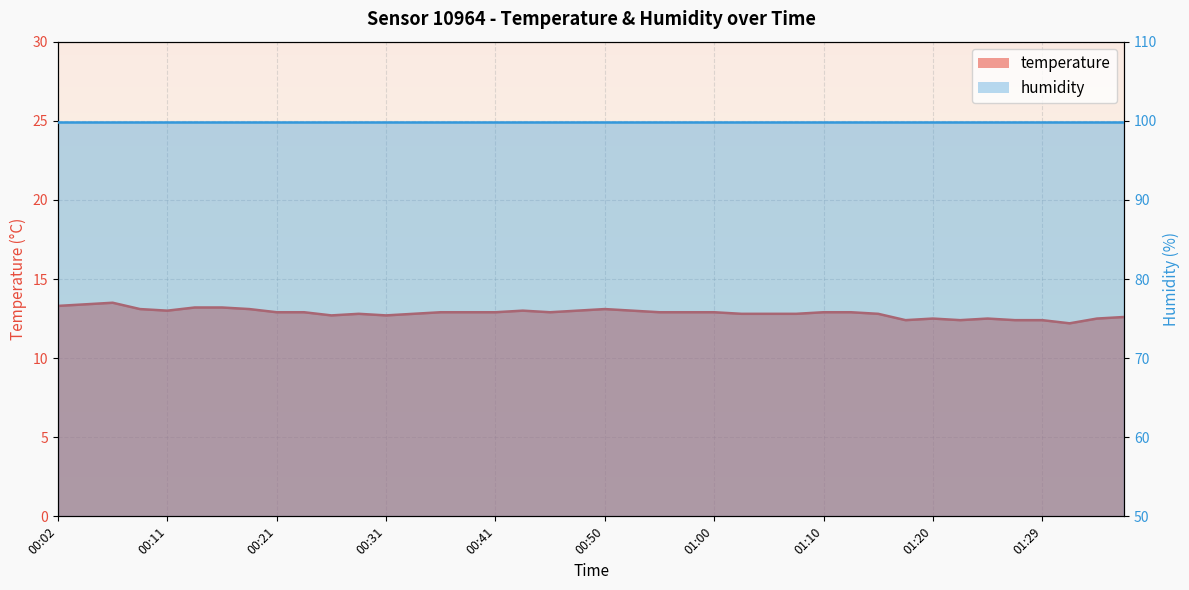

What position from the right is 00:38?

25